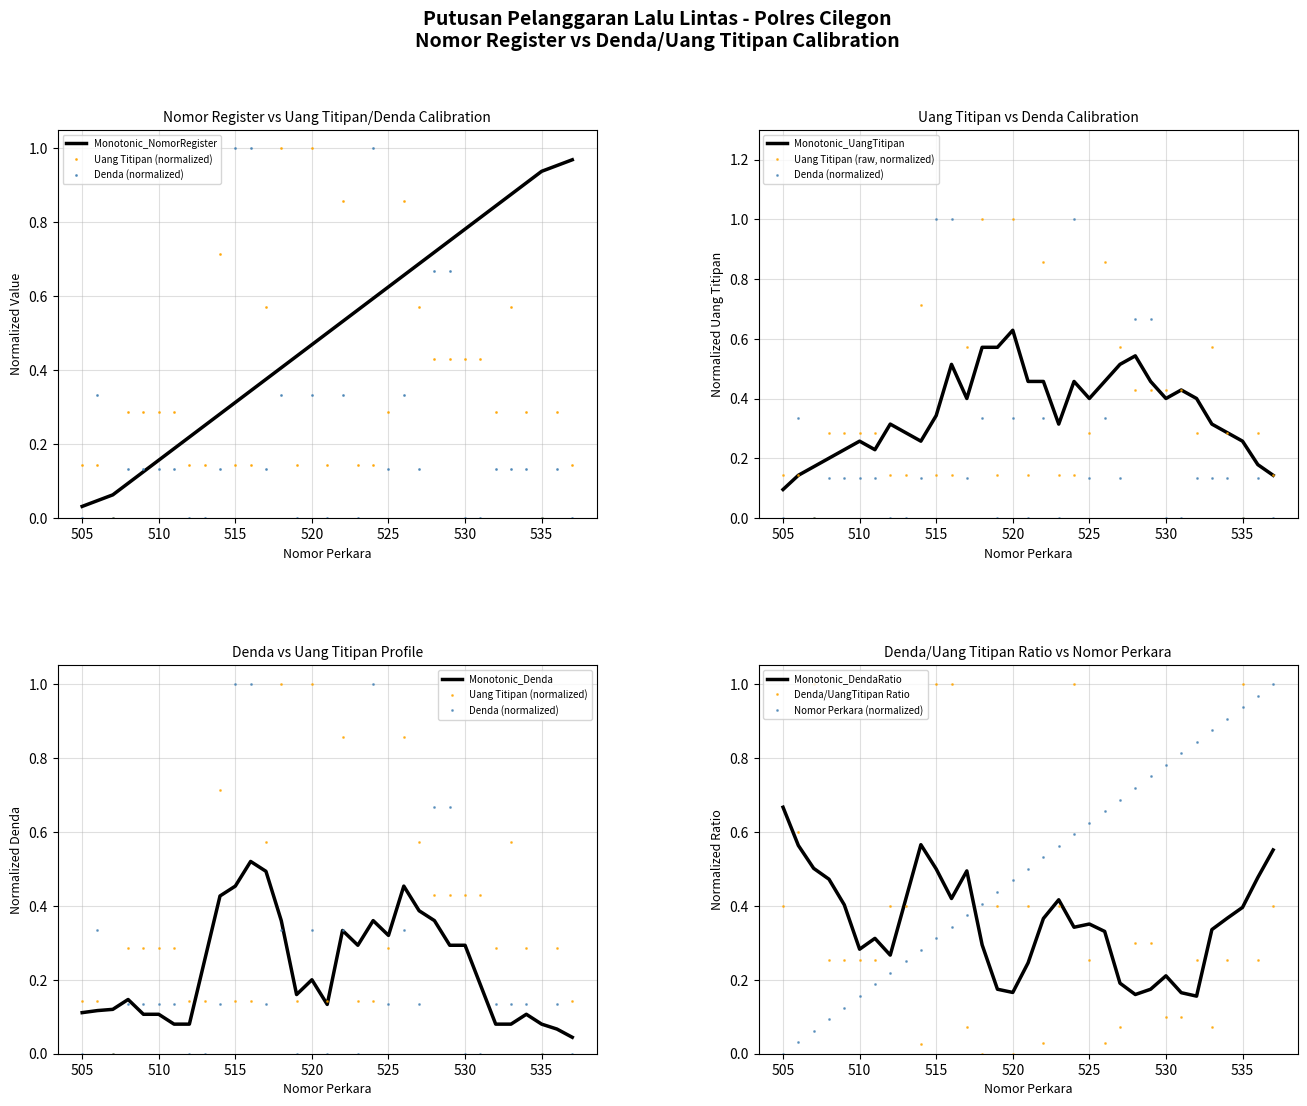

How many values in NOMOR_REGISTER are above zero?

32